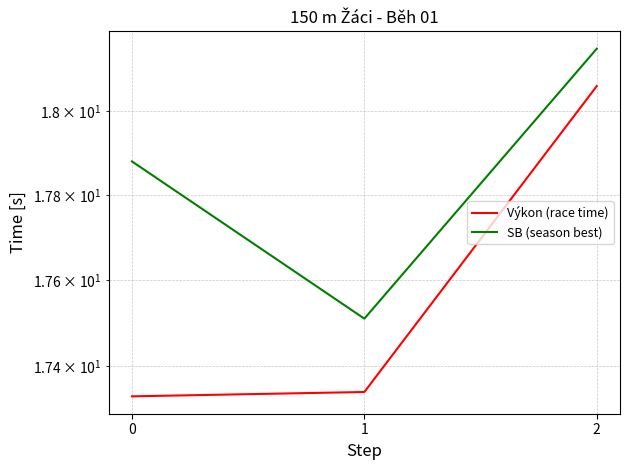

What is the value of the SB (season best) point at the 2nd from the left?

17.5